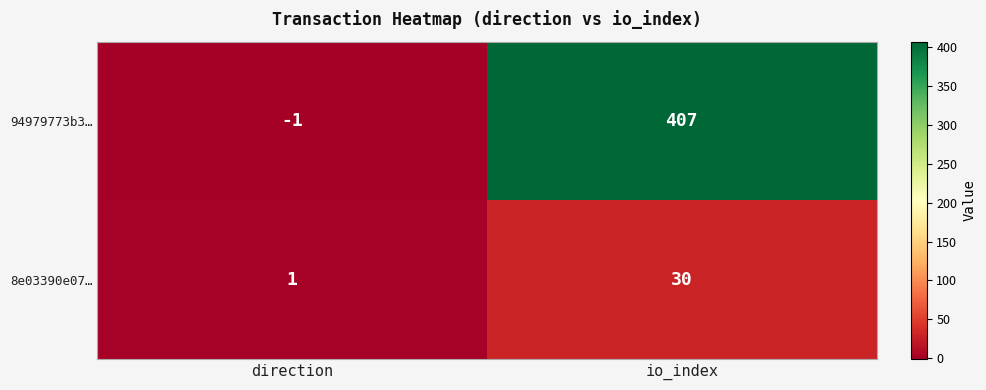

At which category is the sum across all series the highest?

io_index